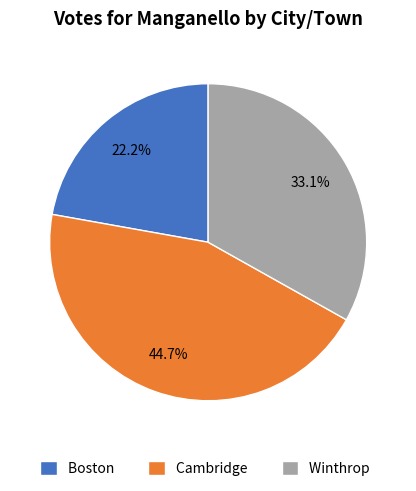

Rank the categories by value from lowest to highest.

Boston, Winthrop, Cambridge